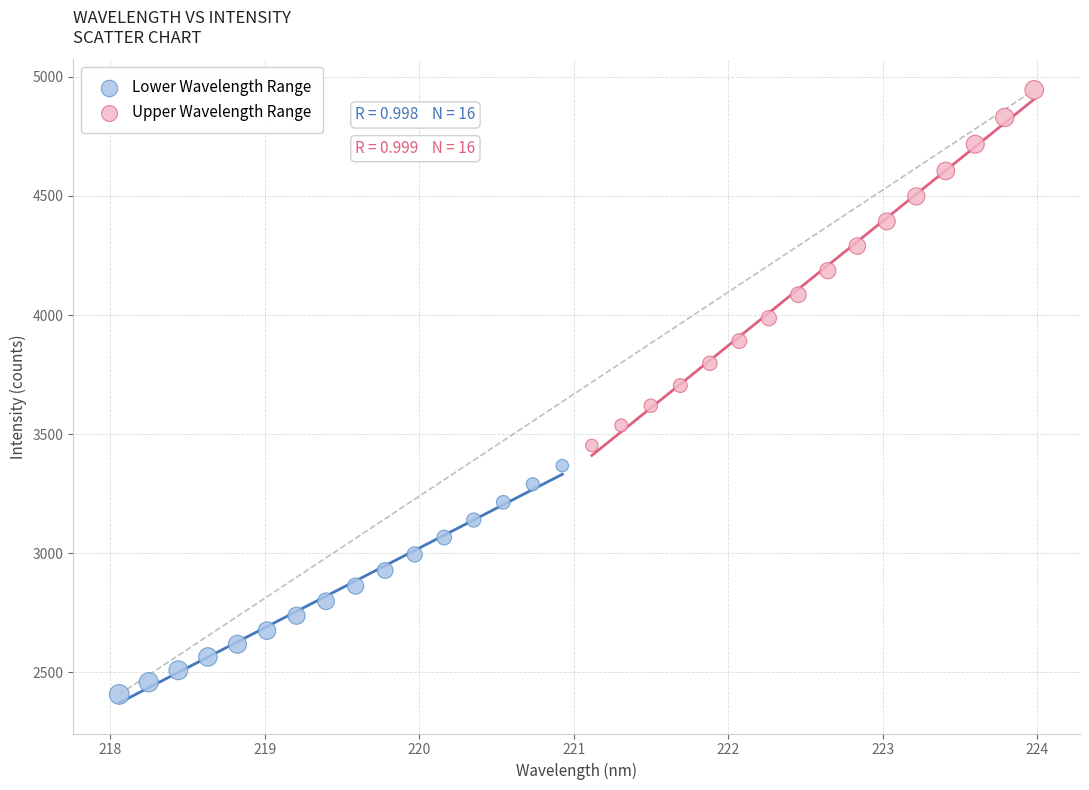

Which series reaches the maximum Y coordinate?

Upper Wavelength Range